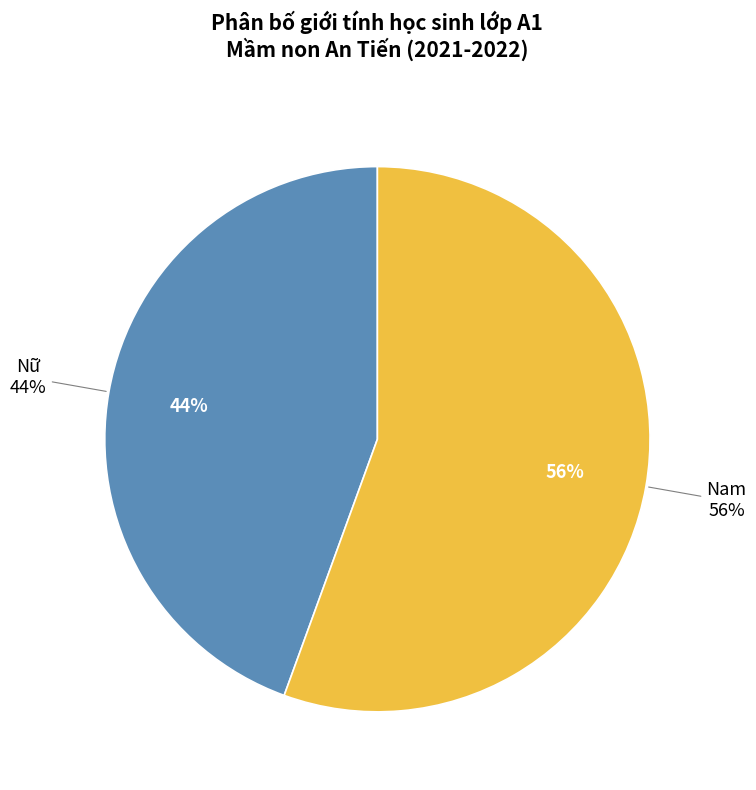

Count the number of slices in the pie.

2